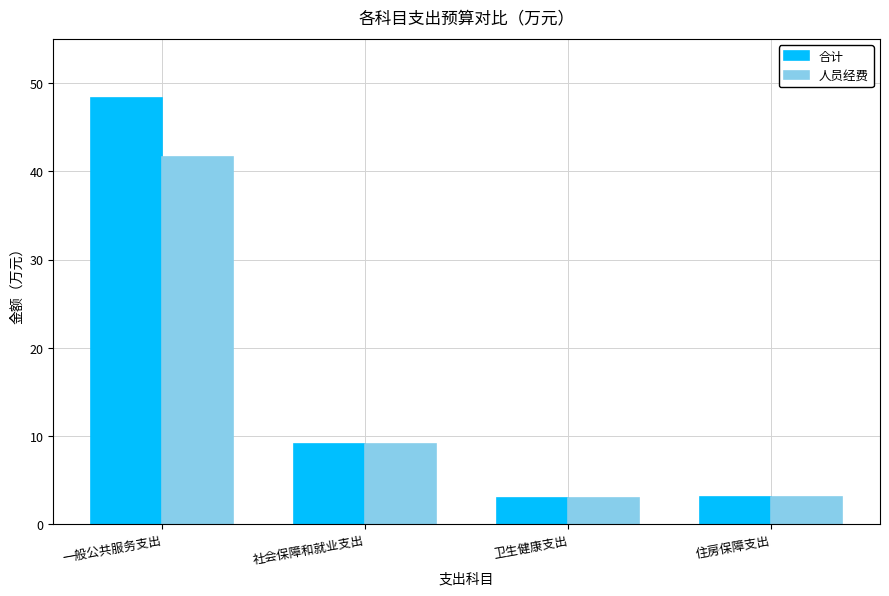

How many series are shown in this chart?

2